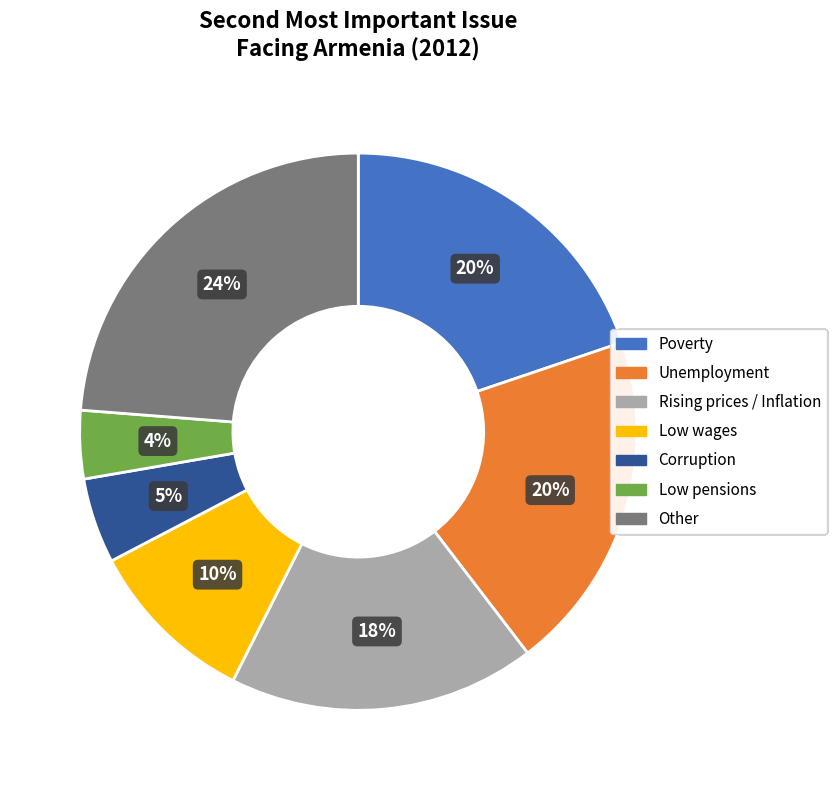

What percentage is the Rising prices / Inflation slice, to the nearest percent?

18%